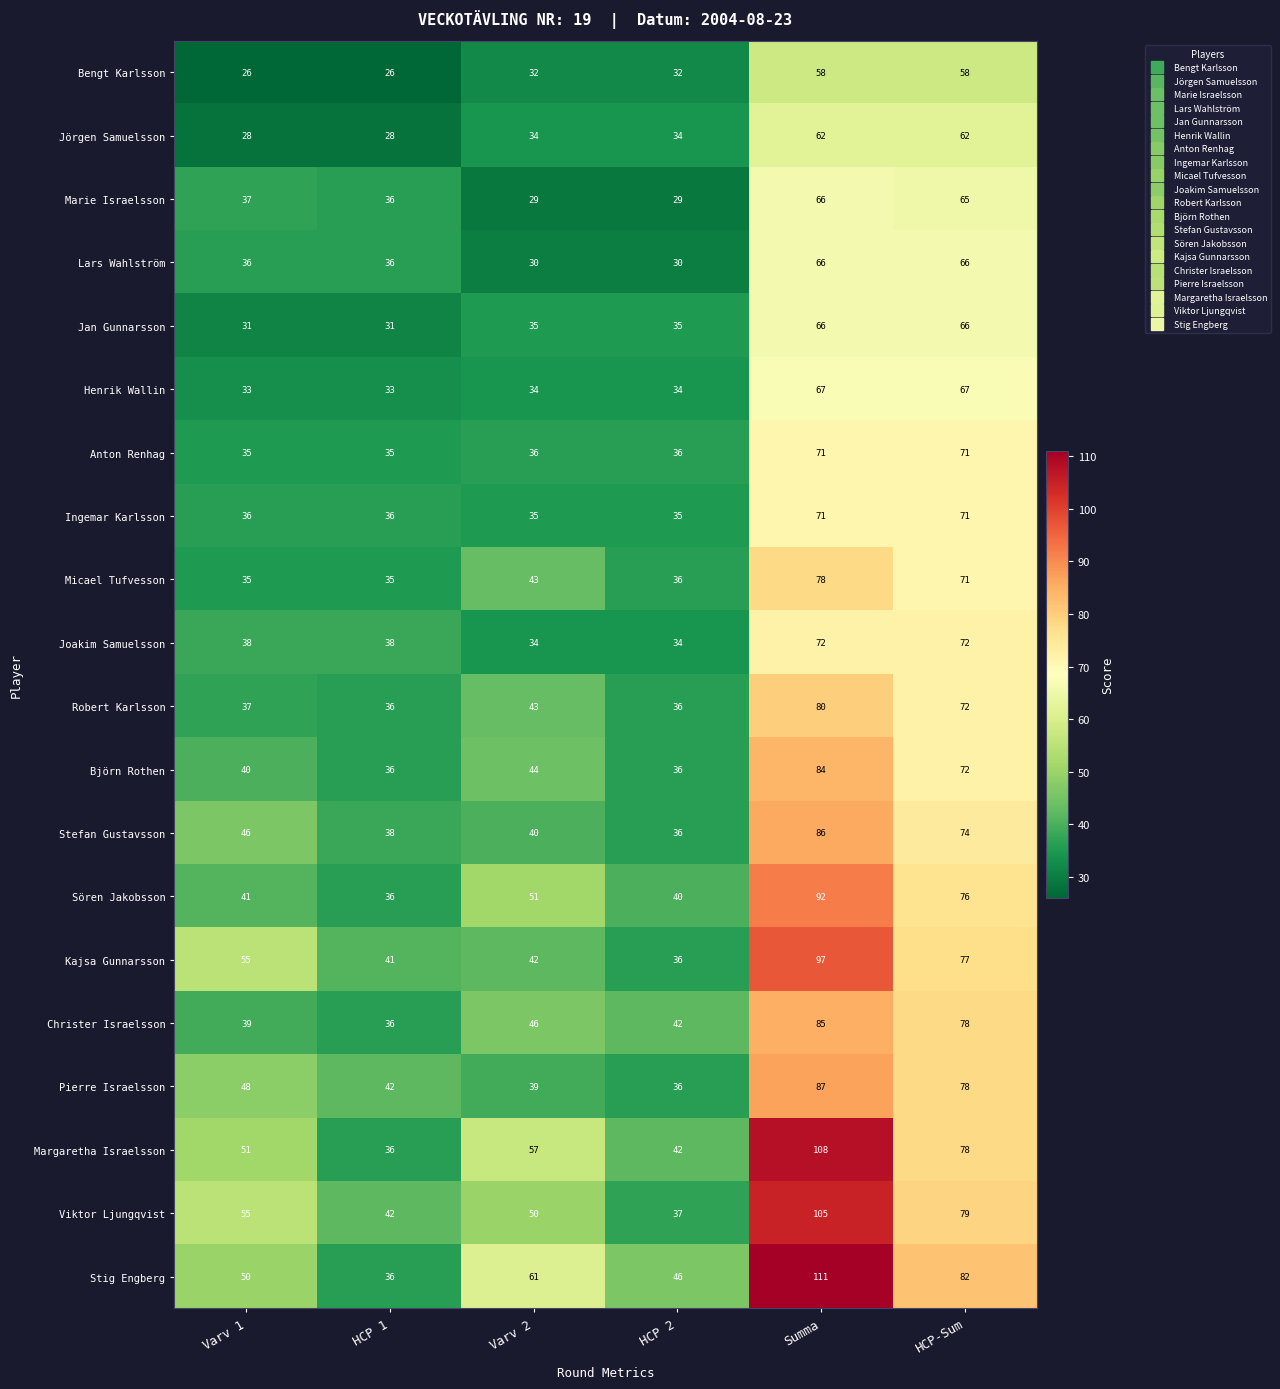

At which category is the sum across all series the highest?

Summa